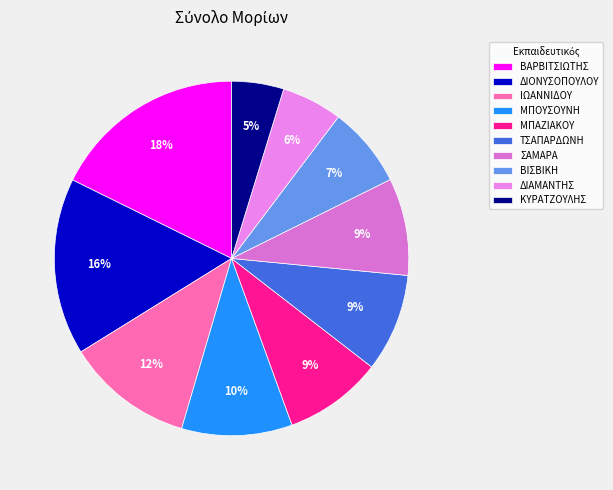

What is the change in value from ΜΠΟΥΣΟΥΝΗ to ΒΙΣΒΙΚΗ?

-24.2